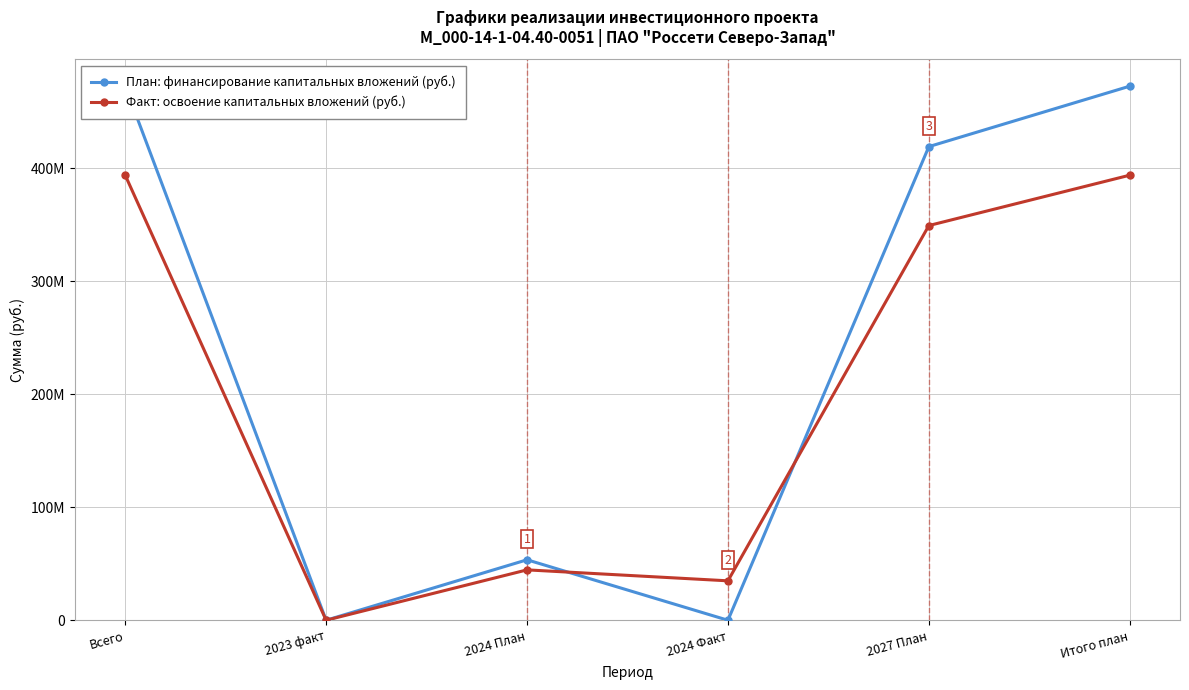

How many positive values does the Факт: освоение капитальных вложений (руб.) series have?

5